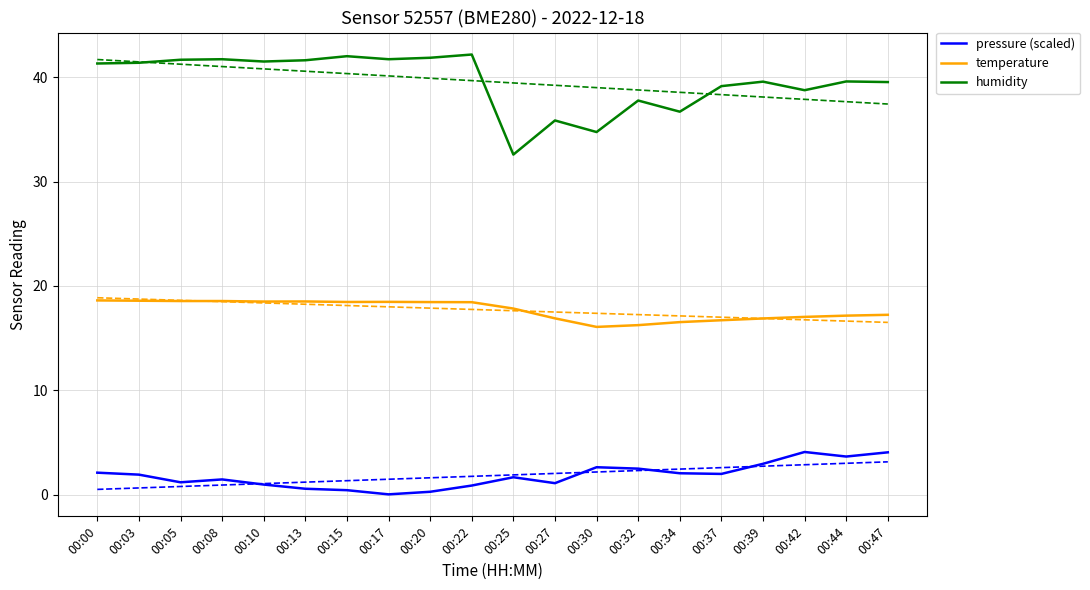

What value does the pressure (scaled) series have at 00:32?

2.5